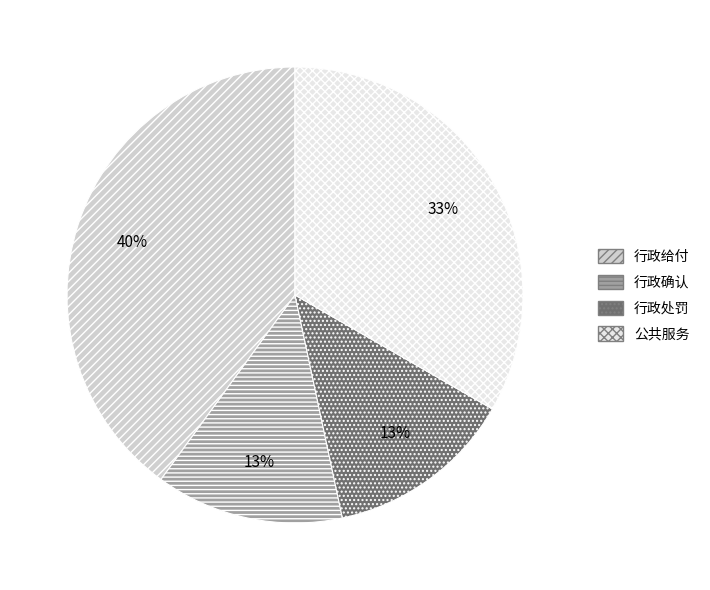

Is it true that 行政给付 is 40% of the pie?

True